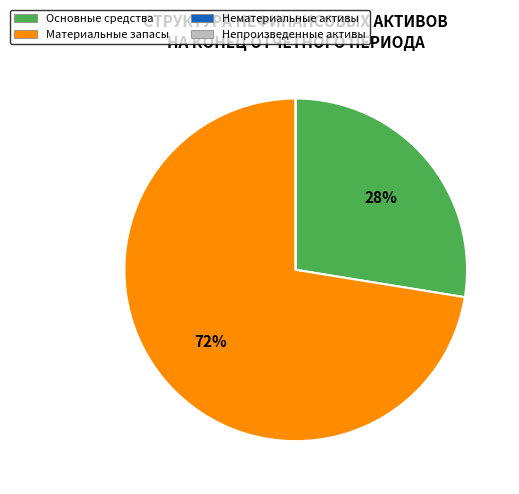

Is there a majority slice in this chart?

Yes